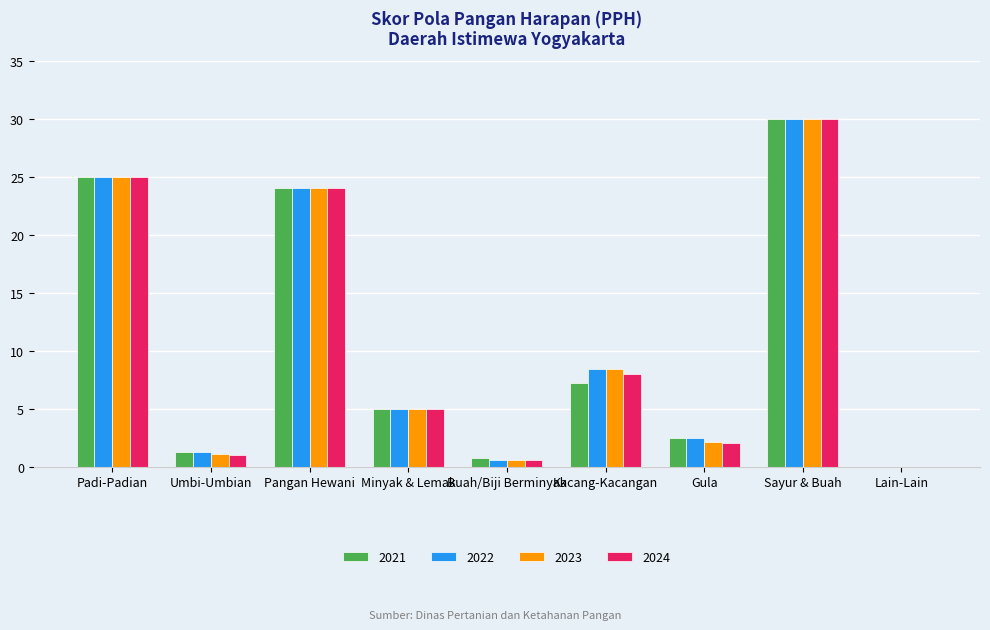

At which category does the chart reach its peak across all series?

Sayur & Buah